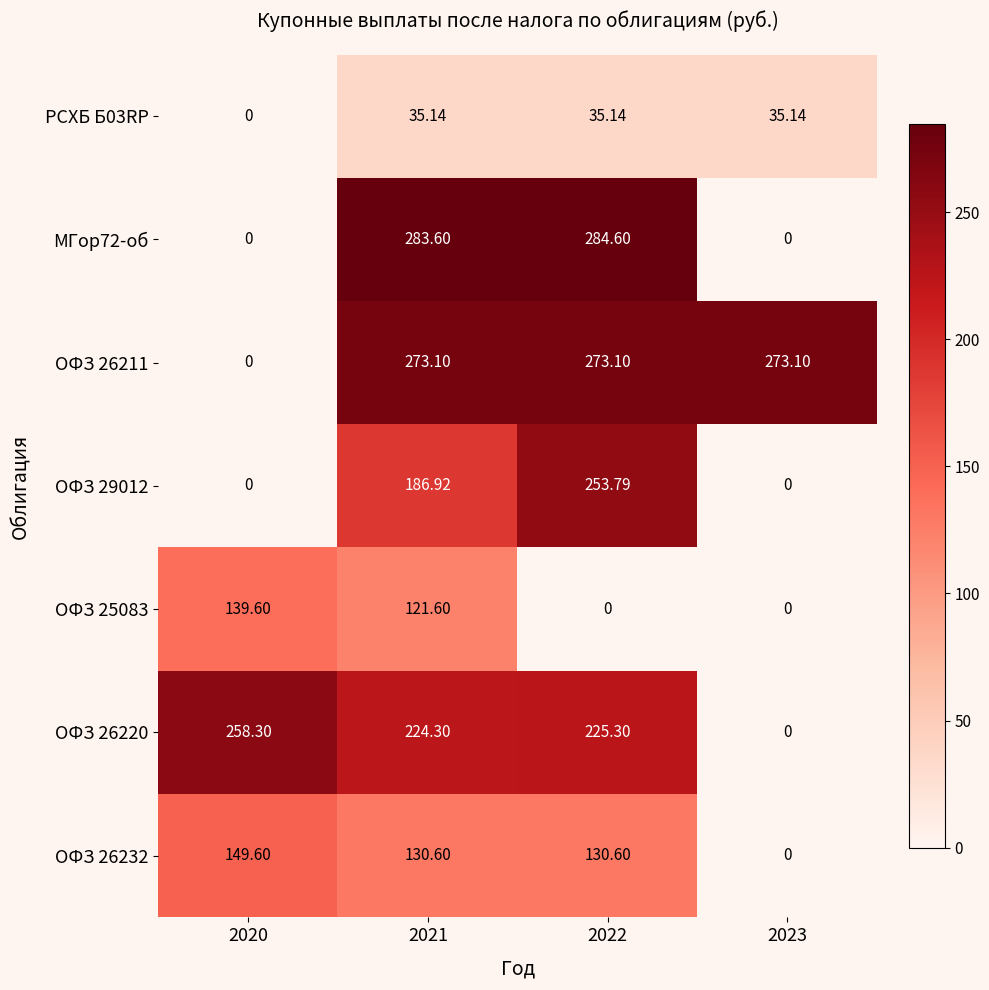

Is the value of ОФЗ 25083 at 2022 greater than the value of РСХБ Б03RP at 2021?

No